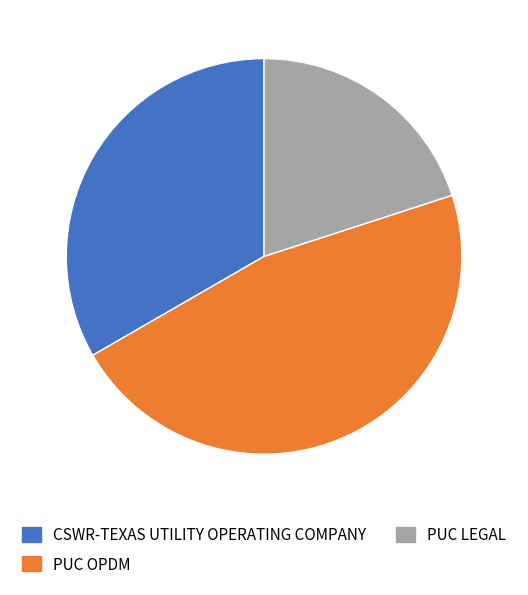

Is it true that PUC OPDM is 41% of the pie?

False